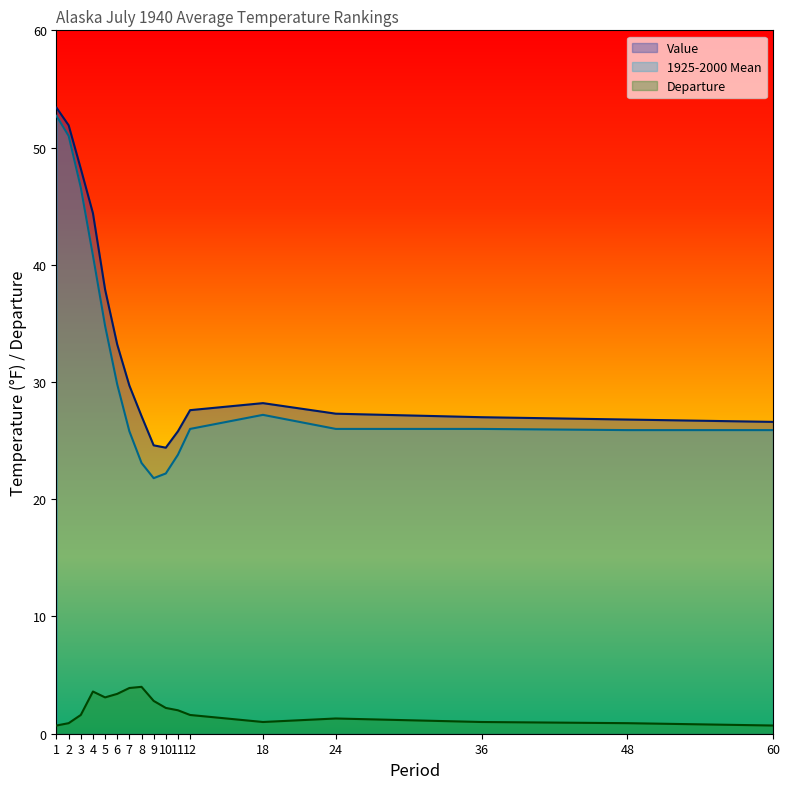

Which label corresponds to the smallest value in the chart?

1